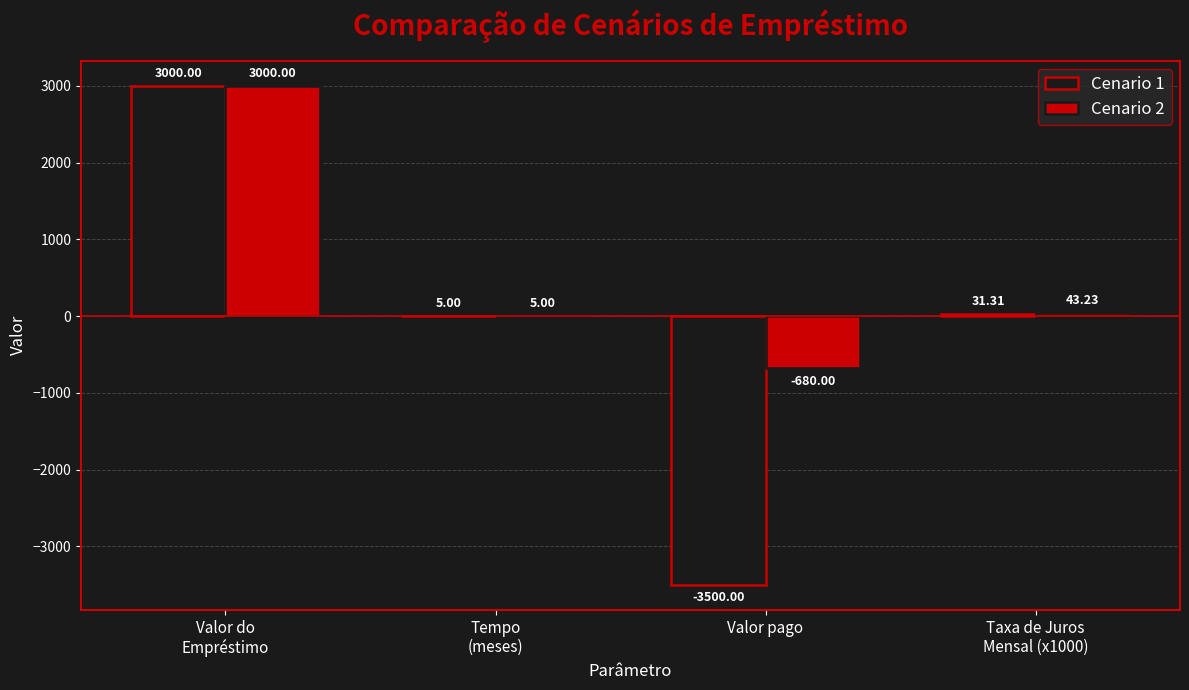

The value of Cenario 1 at Taxa de Juros
Mensal (x1000) is 31.3. True or false?

True